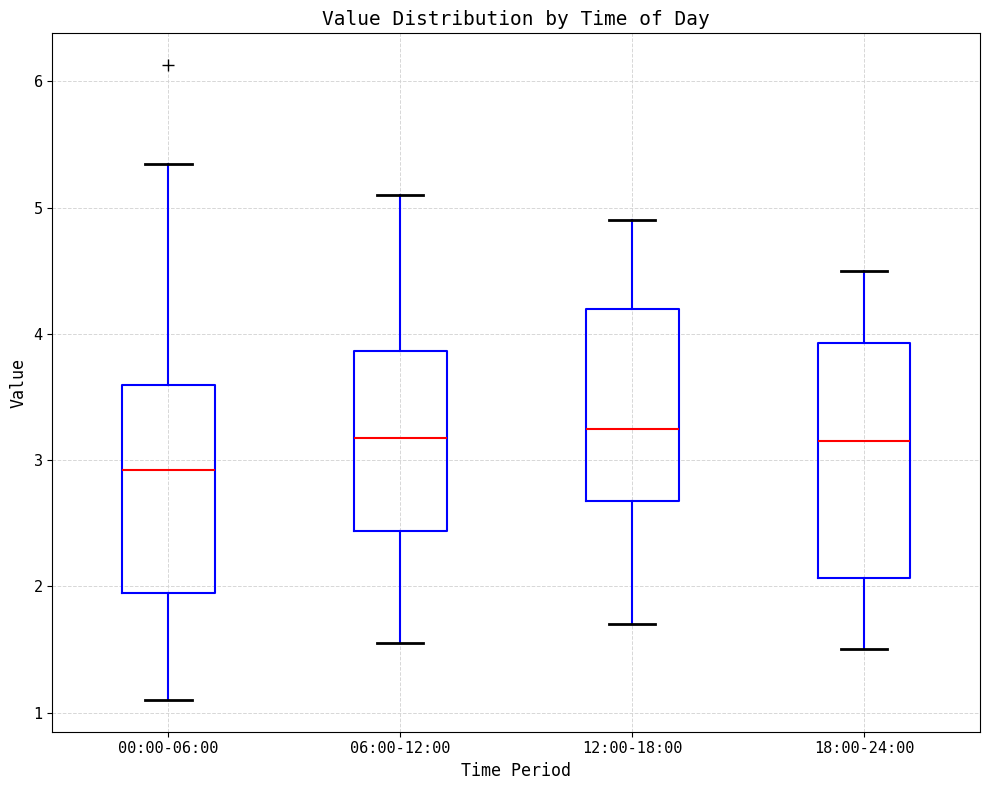

Reading left to right, transcribe this box plot: for each box, give where its median line is, the range the box spans, and where its two whiskers end, as read against the y-axis. The values are not printed on the chart, so give them approximately, as read against the axis.

00:00-06:00: median 2.9, box 2.0 to 3.6, whiskers 1.1 to 5.4
06:00-12:00: median 3.2, box 2.4 to 3.9, whiskers 1.6 to 5.1
12:00-18:00: median 3.3, box 2.7 to 4.2, whiskers 1.7 to 4.9
18:00-24:00: median 3.2, box 2.1 to 3.9, whiskers 1.5 to 4.5